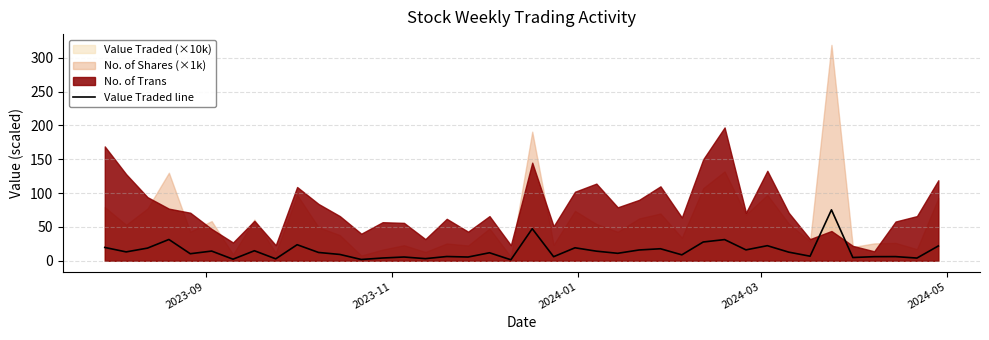

Reading left to right, extract all data points from this chart.

19.7	13.1	18.7	31.5	10.4	14.3	2.3	14.8	2.8	23.7	12.3	9.3	1.9	4.1	5.6	3.1	6.3	5.5	11.8	1.5	47.4	6.0	19.2	14.2	11.0	16.0	17.8	8.8	27.7	31.3	16.1	22.3	12.8	6.8	75.3	4.8	6.1	6.1	4.0	21.9